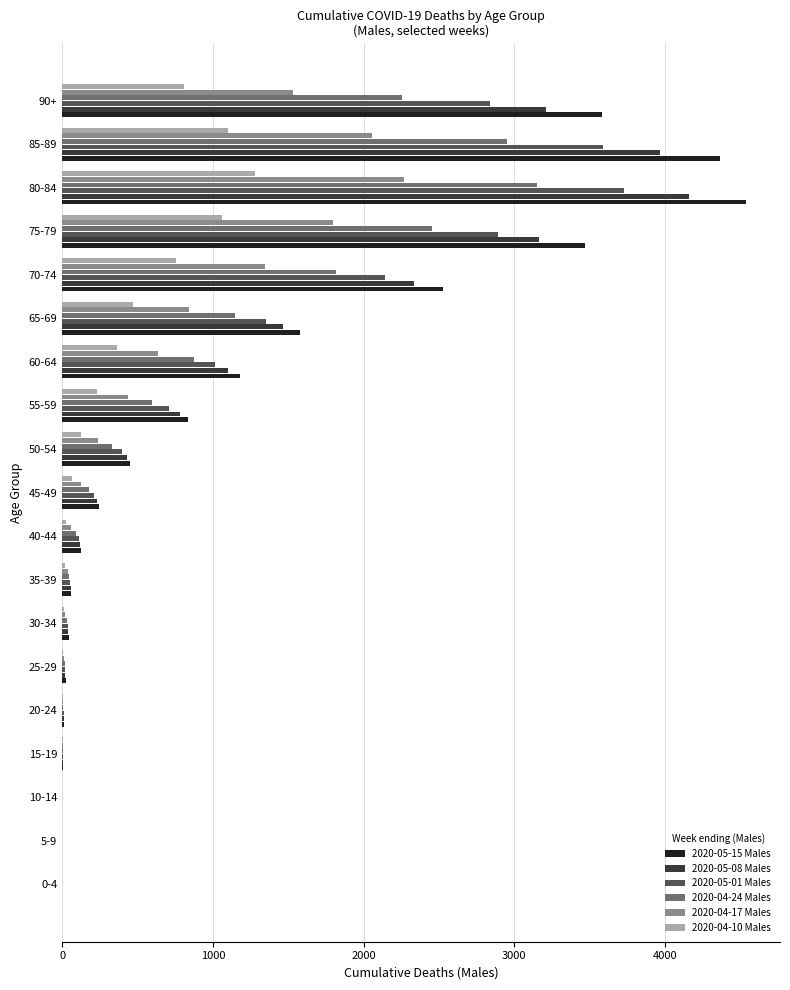

At which category is the sum across all series the highest?

80-84